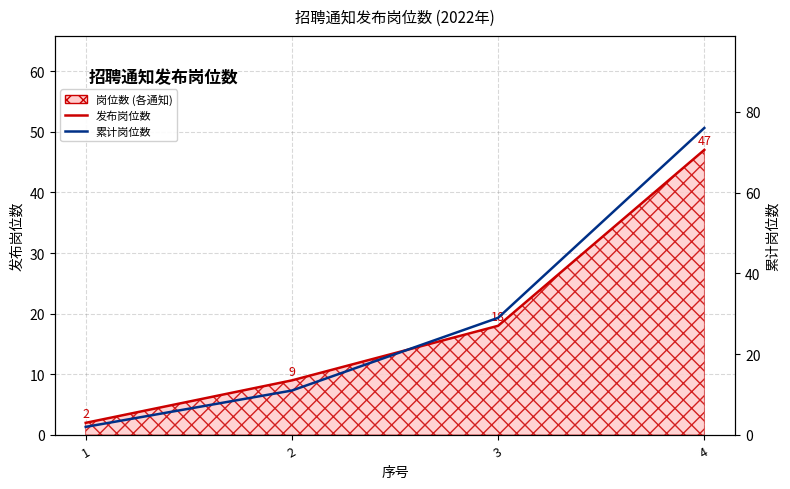

Reading left to right, what are all the values shown in this chart?

发布岗位数折线: 2	9	18	47
累计岗位数: 2	11	29	76